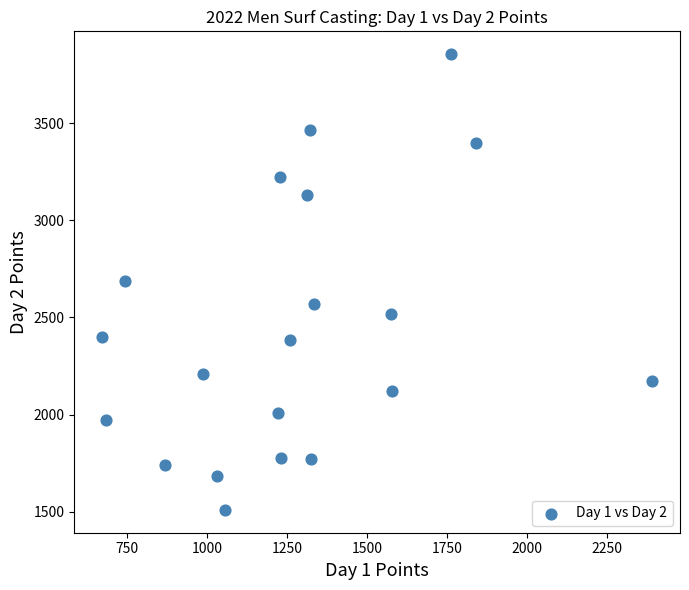

What is the range of Y values (max minus min)?

2347